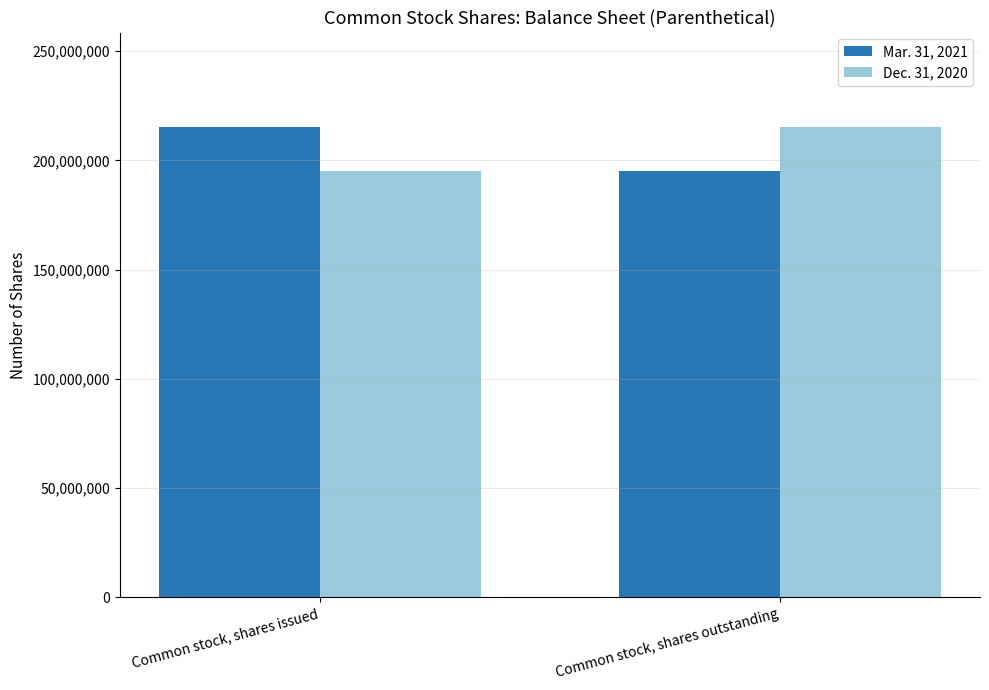

What are all the series names shown in the legend?

Mar. 31, 2021, Dec. 31, 2020